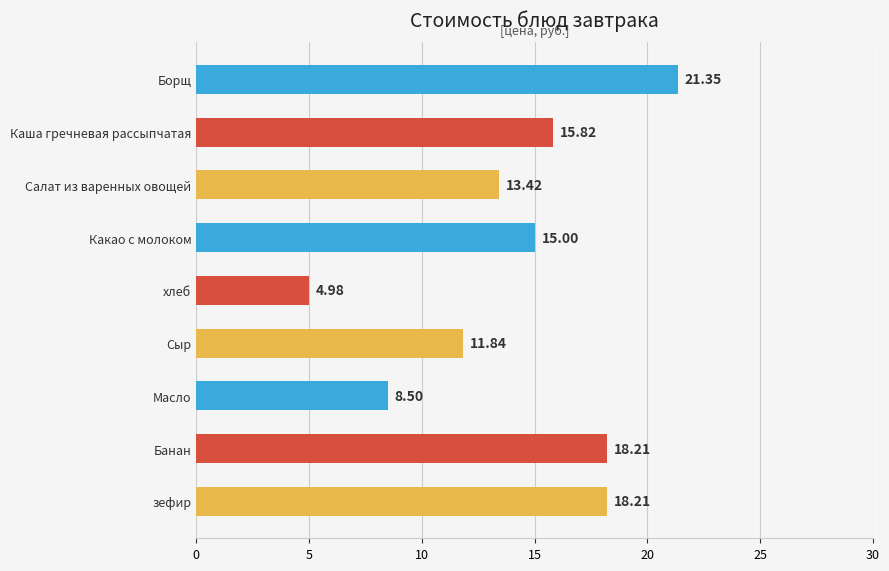

What is the difference between the maximum and minimum values?

16.4